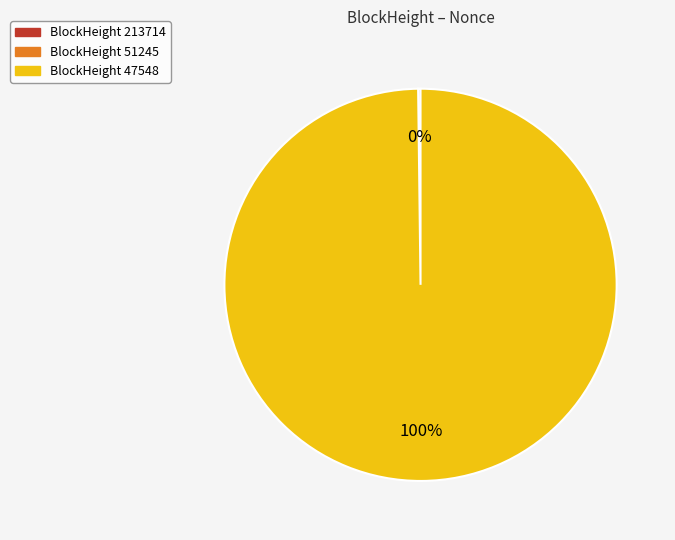

Which slice is the largest?

BlockHeight 47548